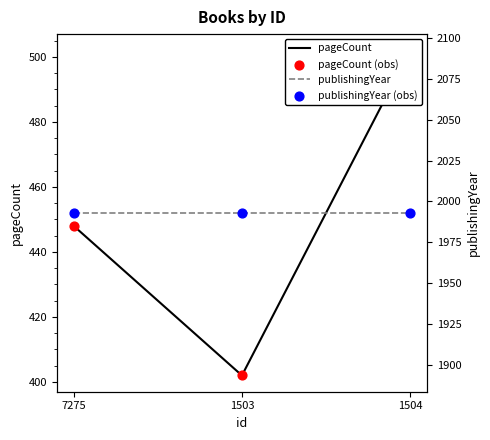

Which series reaches the maximum Y coordinate?

publishingYear